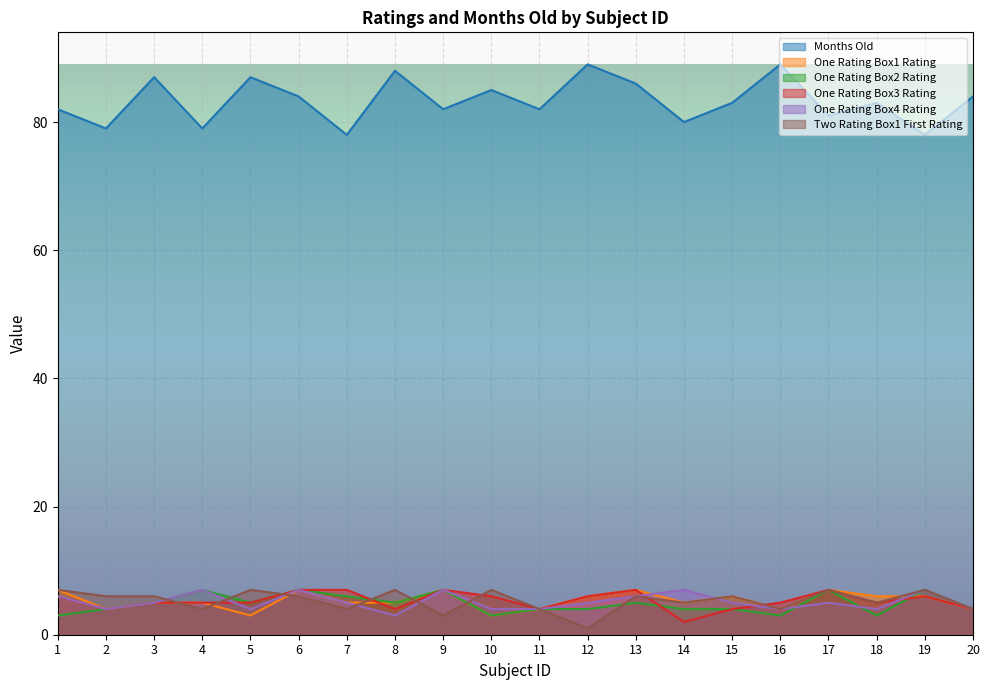

What is the difference between the second highest and second lowest values in the One Rating Box2 Rating series?

4